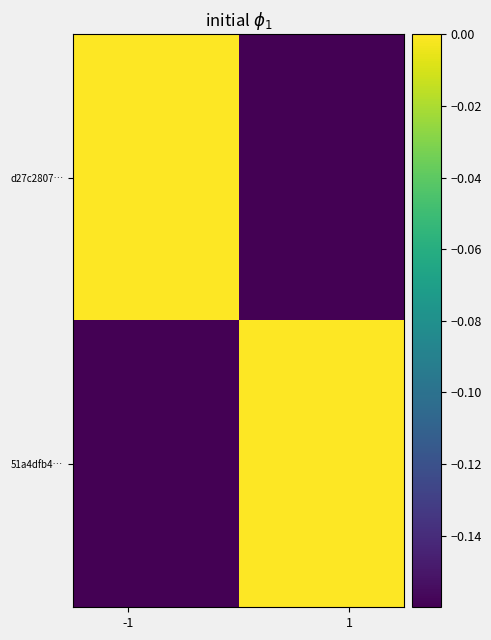

Which series has the widest spread of values?

d27c2807…